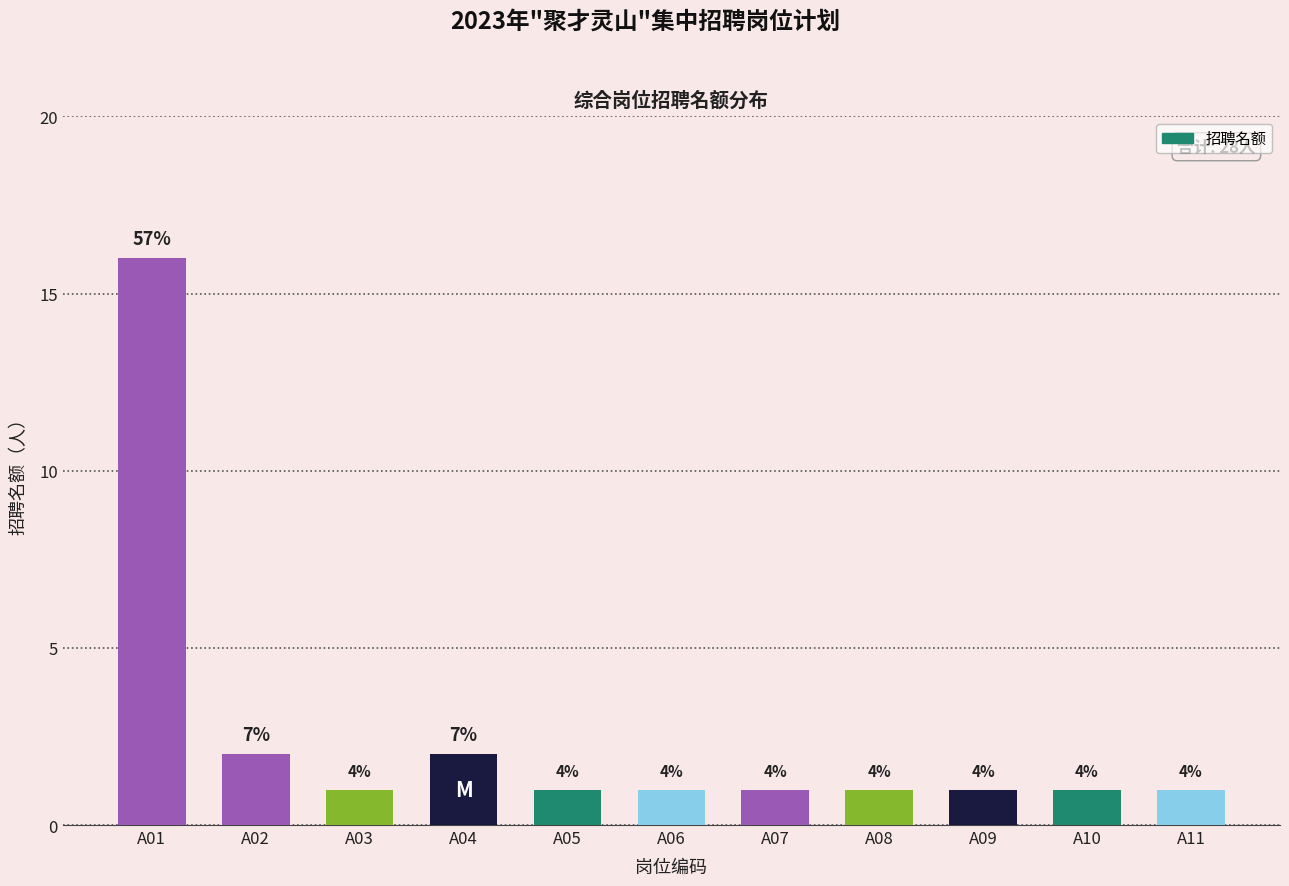

Reading left to right, list all the values displayed in this chart.

16	2	1	2	1	1	1	1	1	1	1